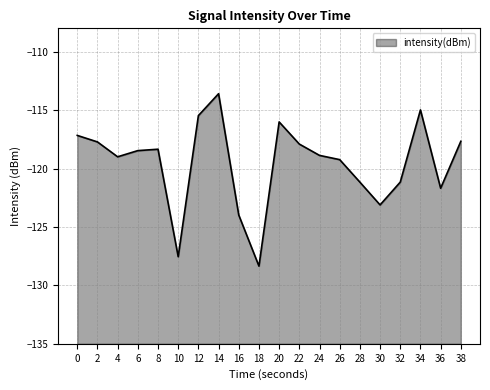

Read the value at 20.

-116.0